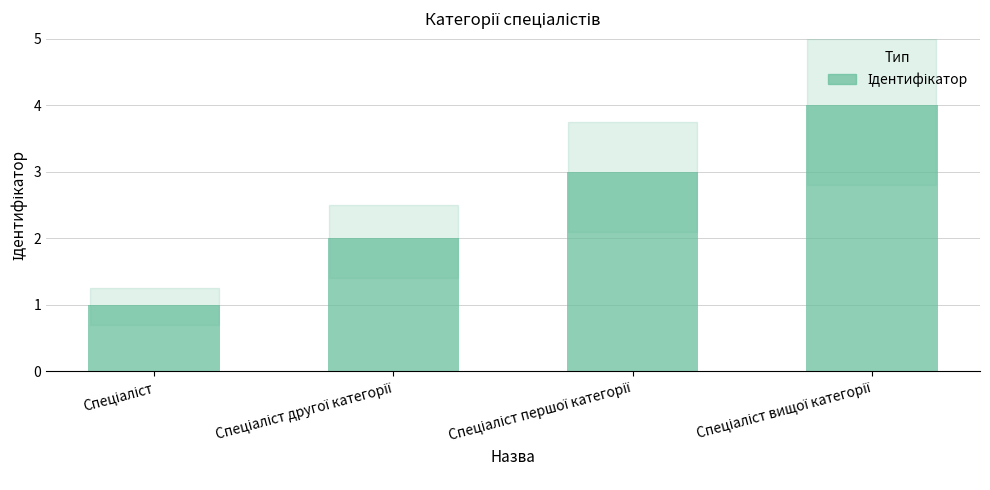

What is the minimum value shown in the chart?

1